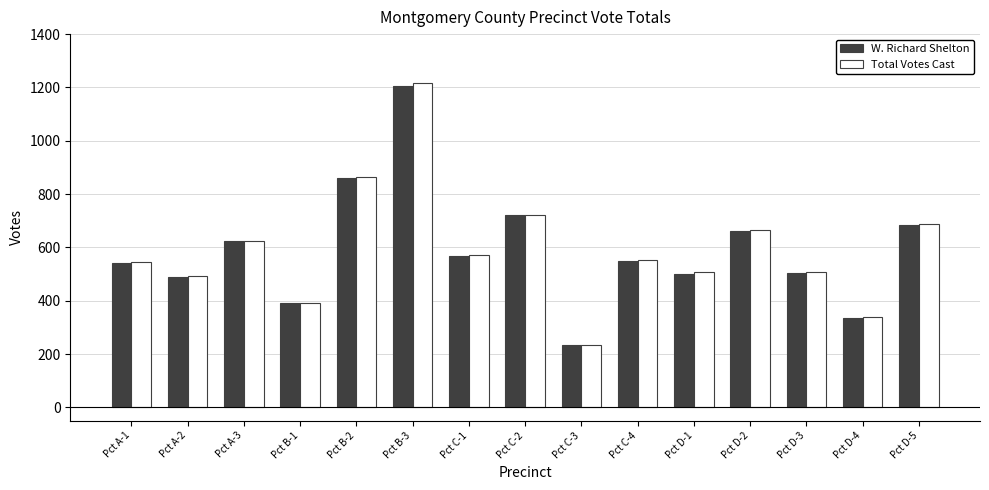

What position from the right is Pct D-5?

1